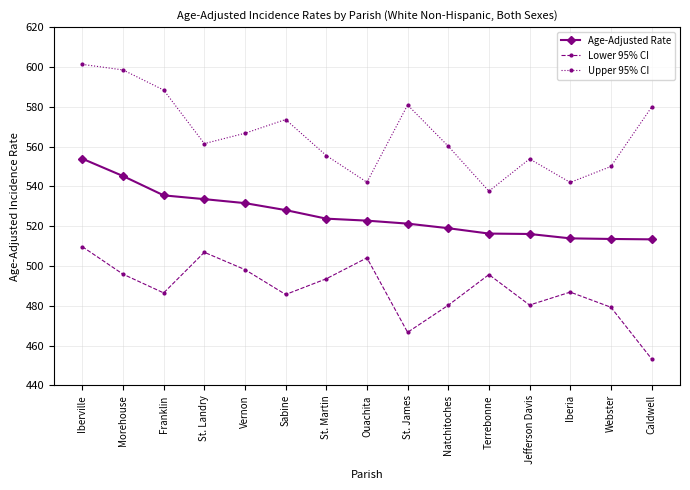

True or false: Lower 95% CI and Upper 95% CI cross at least once.

False